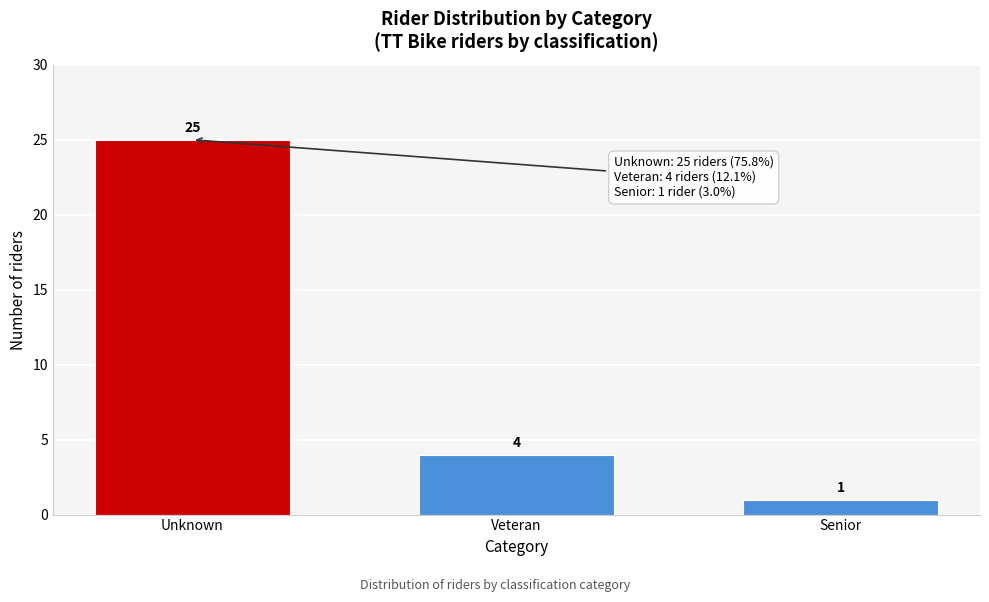

Reading left to right, transcribe all the data shown in this chart.

Unknown=25	Veteran=4	Senior=1